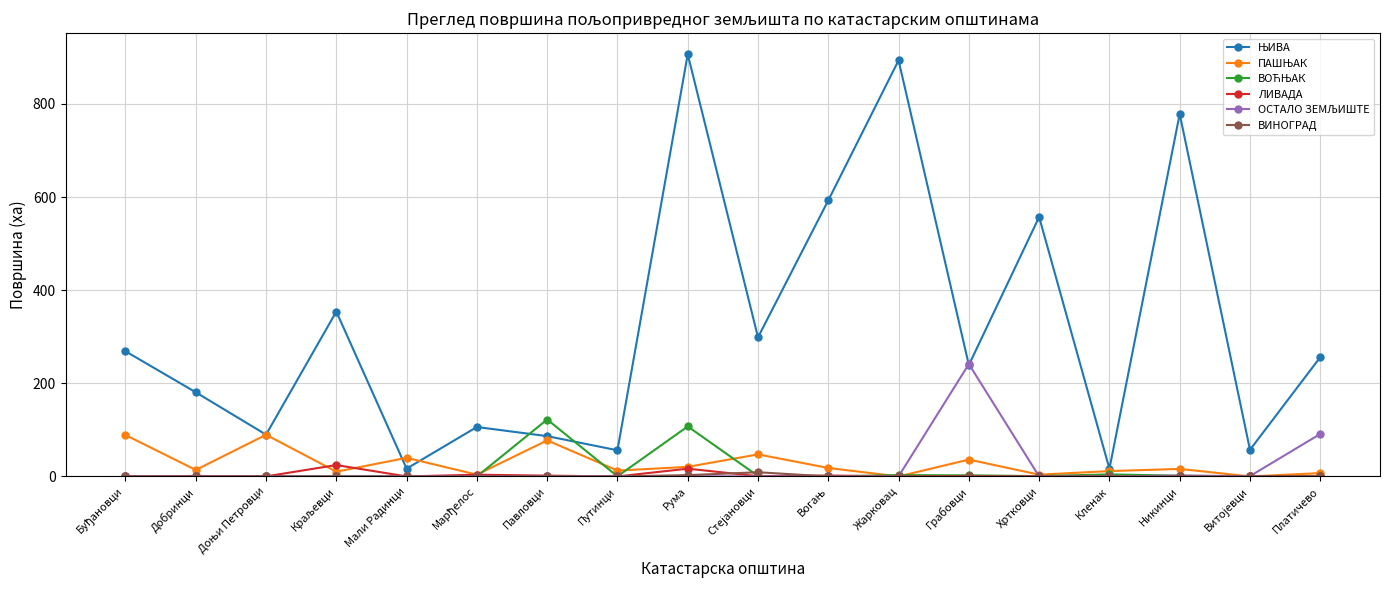

At which category is the sum across all series the highest?

Рума